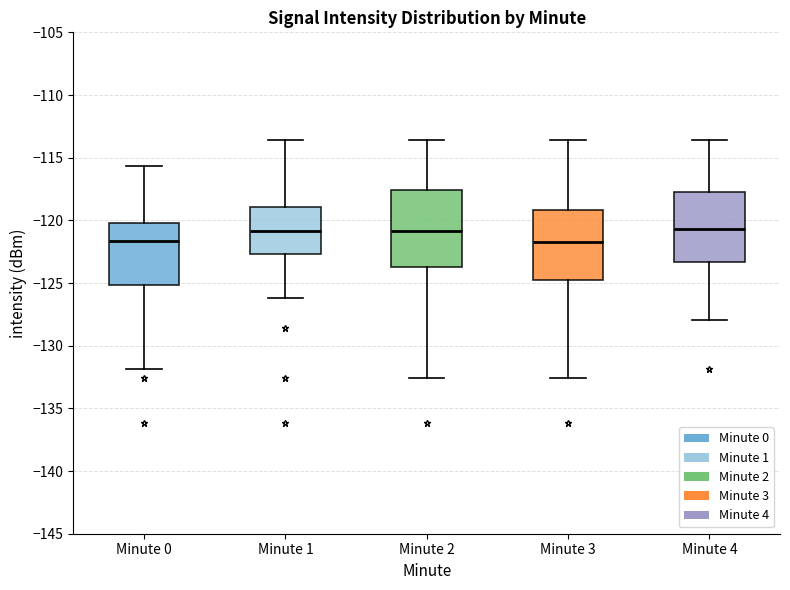

Reading left to right, read every box against the y-axis: the position of its median line, the range the box covers, and the ends of its whiskers. The values are not printed on the chart, so give them approximately, as read against the axis.

Minute 0: median -121.5, box -125.0 to -120.0, whiskers -132.0 to -115.5
Minute 1: median -121.0, box -122.5 to -119.0, whiskers -126.0 to -113.5
Minute 2: median -121.0, box -123.5 to -117.5, whiskers -132.5 to -113.5
Minute 3: median -121.5, box -125.0 to -119.0, whiskers -132.5 to -113.5
Minute 4: median -120.5, box -123.5 to -118.0, whiskers -128.0 to -113.5